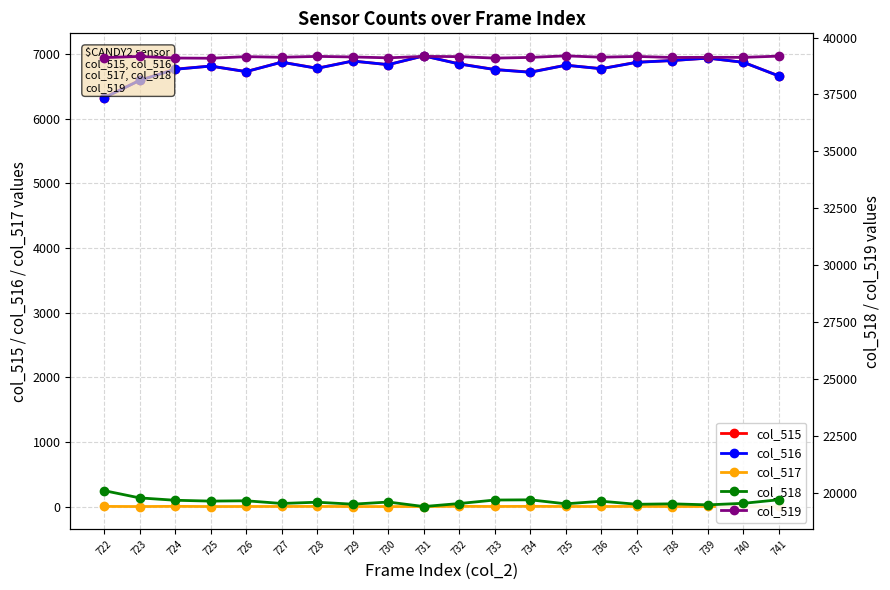

What is the average value of the col_517 series?

1